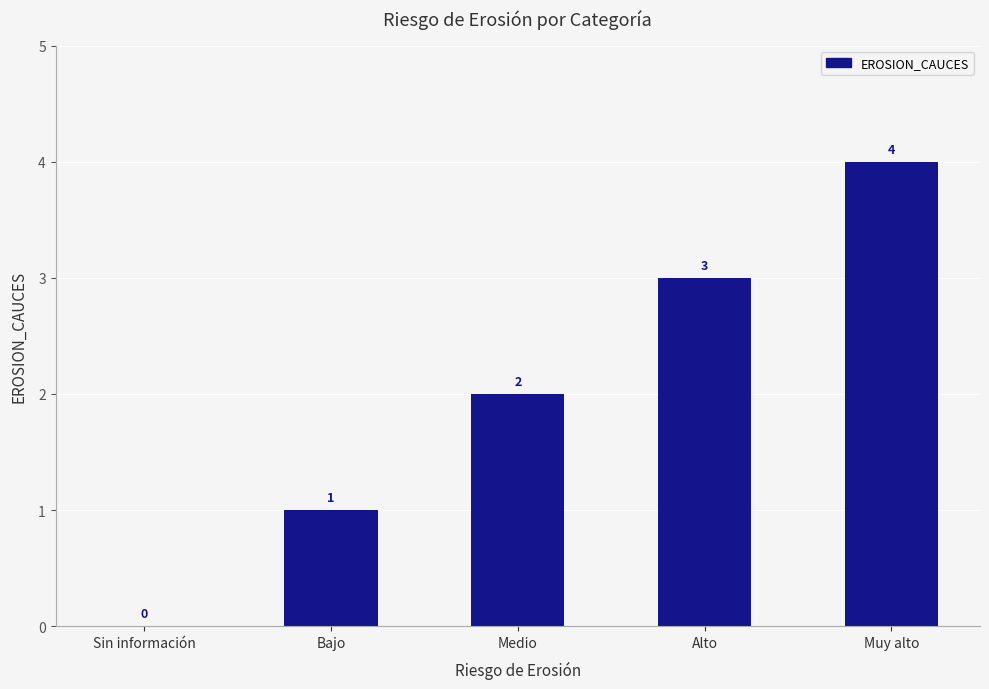

Which category has the highest value across all series?

Muy alto